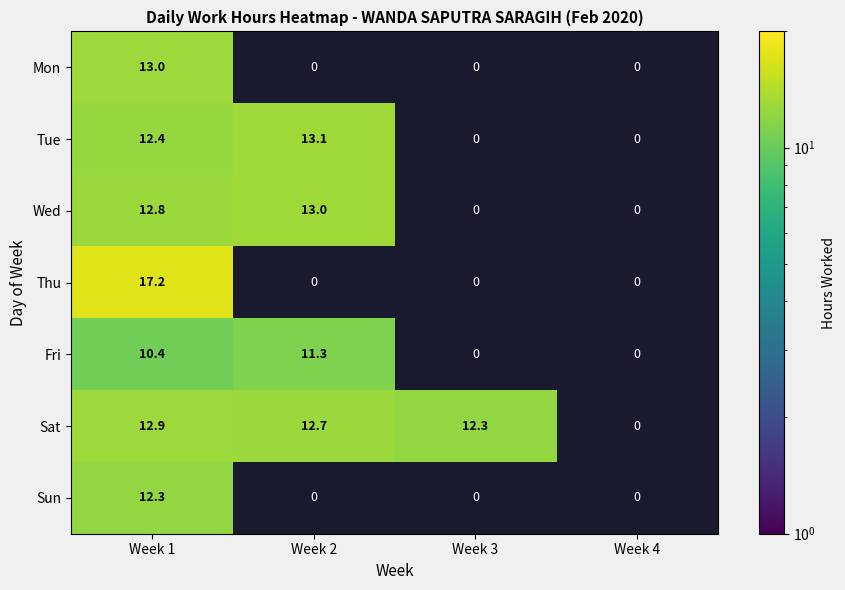

The Fri series shows 18.1 at Week 1. True or false?

False